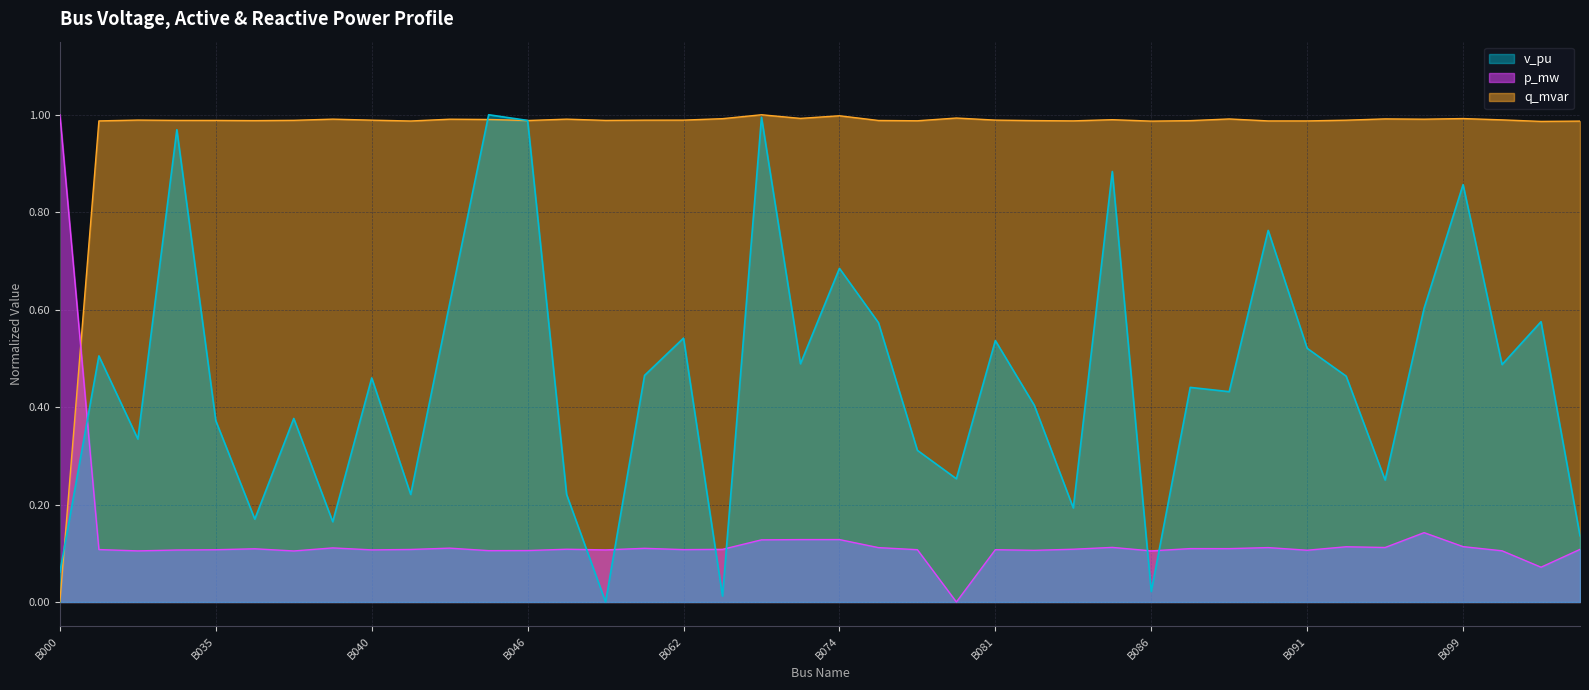

What are all the series names shown in the legend?

v_pu, p_mw, q_mvar